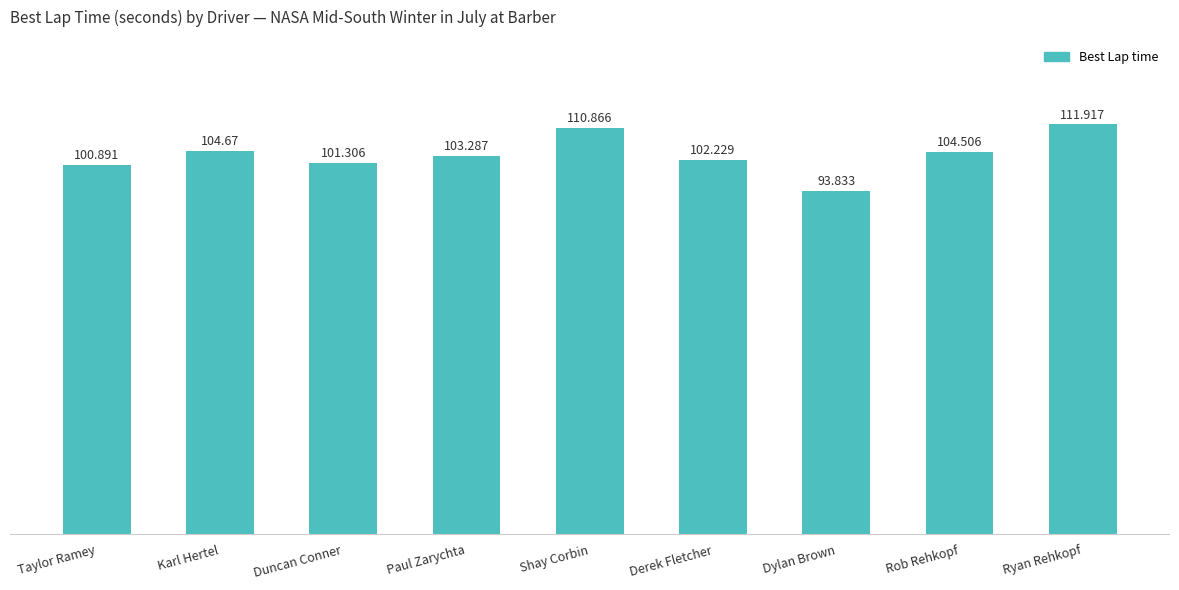

What is the label of the 7th bar from the left?

Dylan Brown